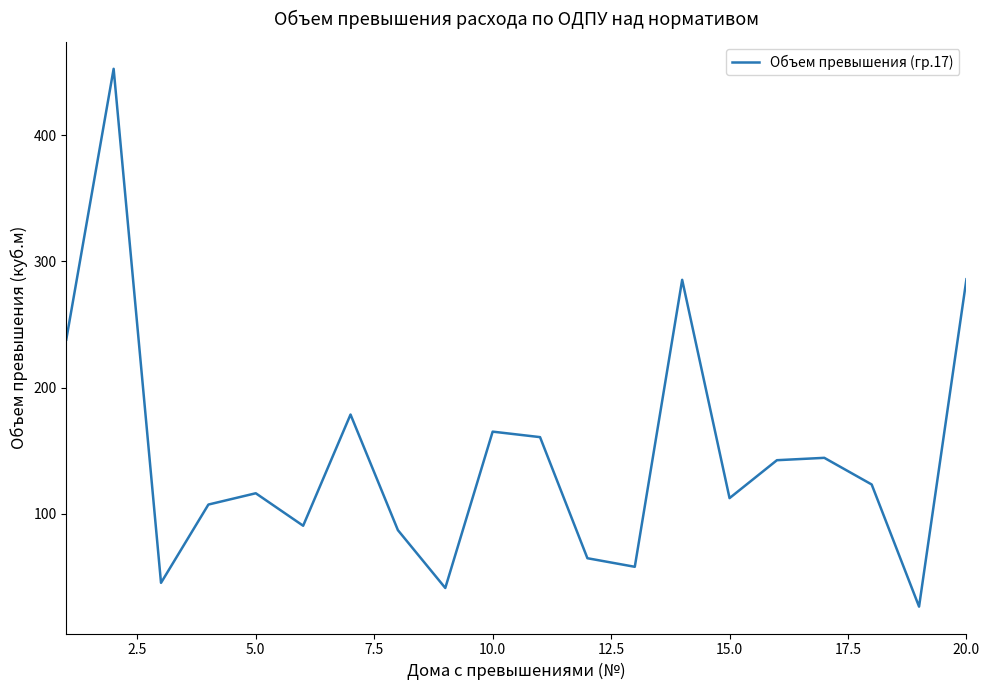

What is the sum of all values?

2924.1